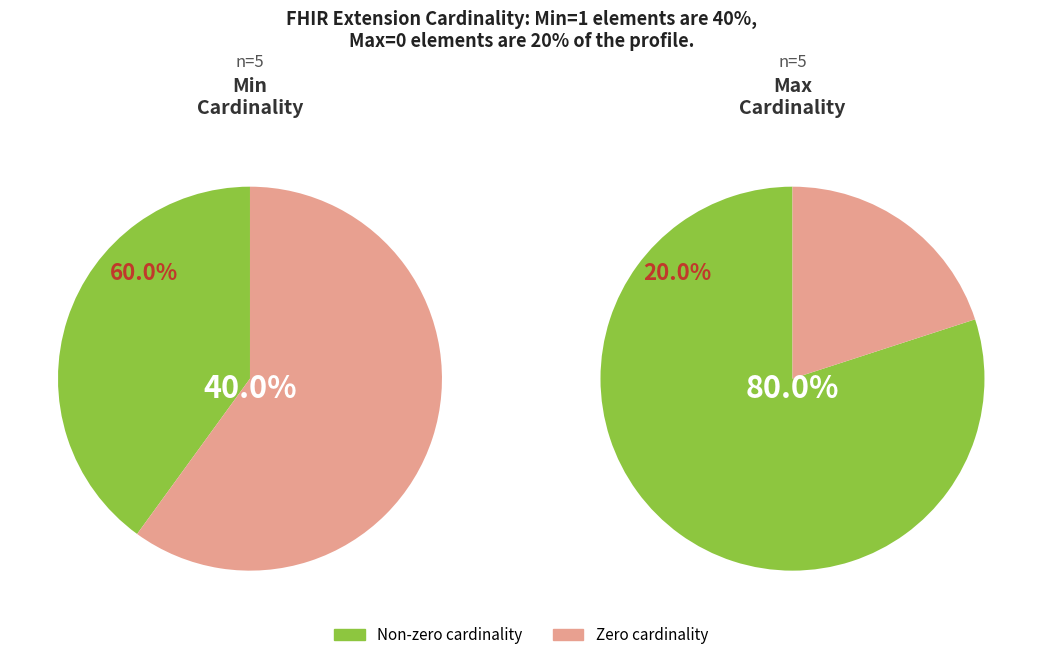

To the nearest percent, what is the average slice percentage?

50%